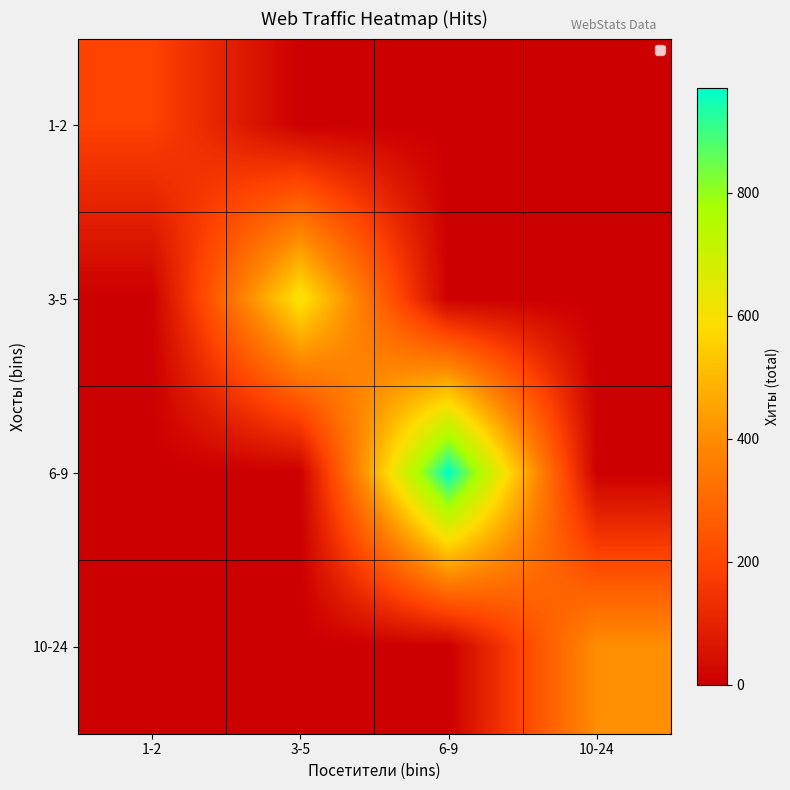

What is the greatest value displayed?

971